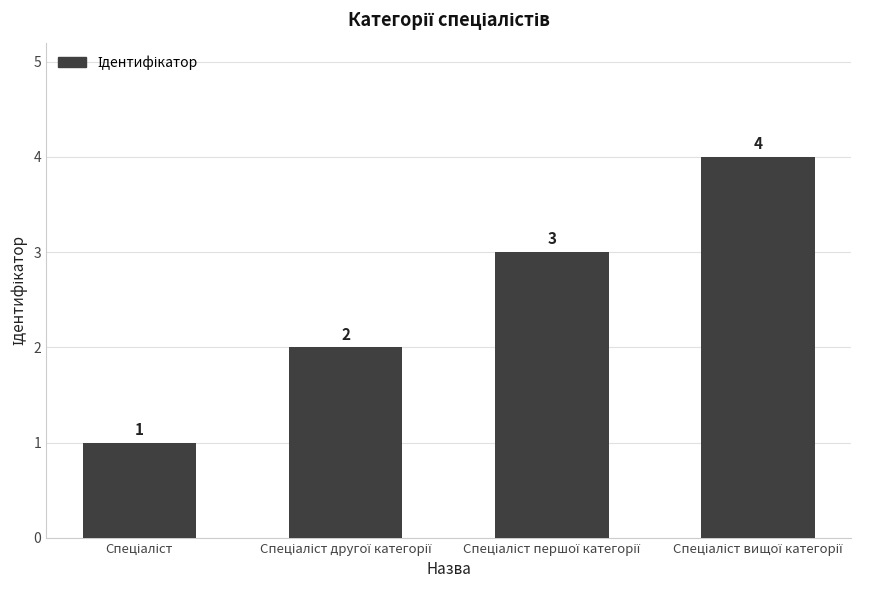

What is the value of the 1st bar from the left?

1